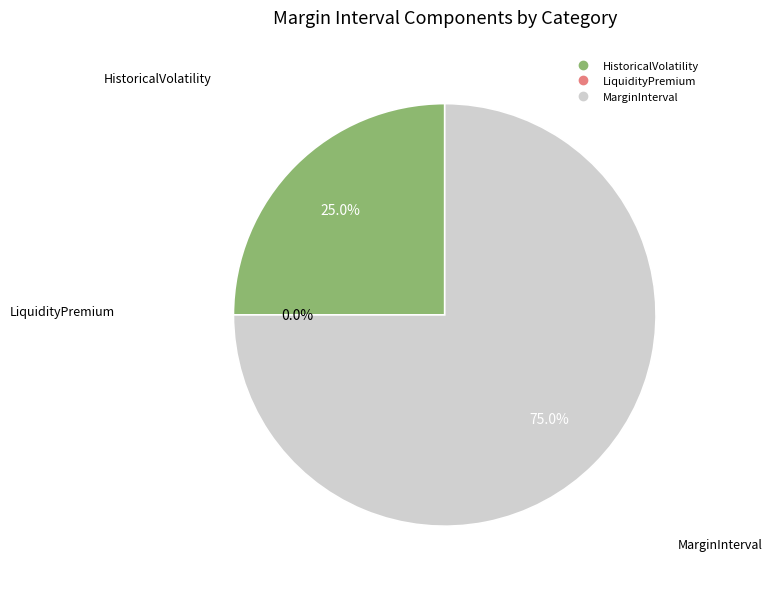

Is it true that HistoricalVolatility is 38% of the pie?

False